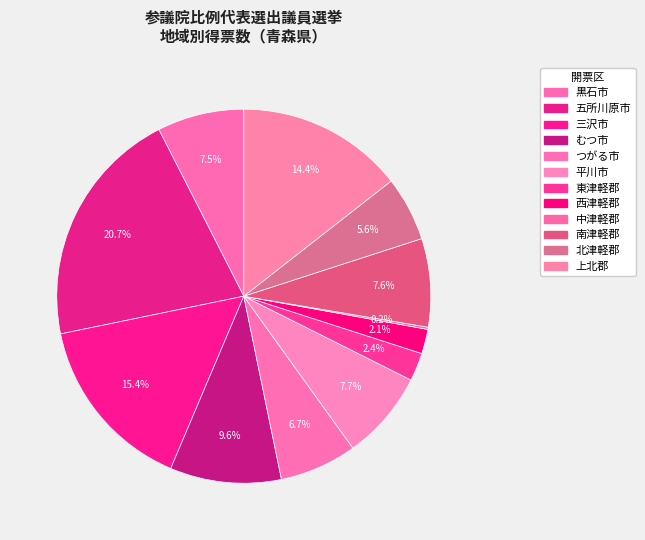

Is the sum of むつ市 and 三沢市 greater than half?

No